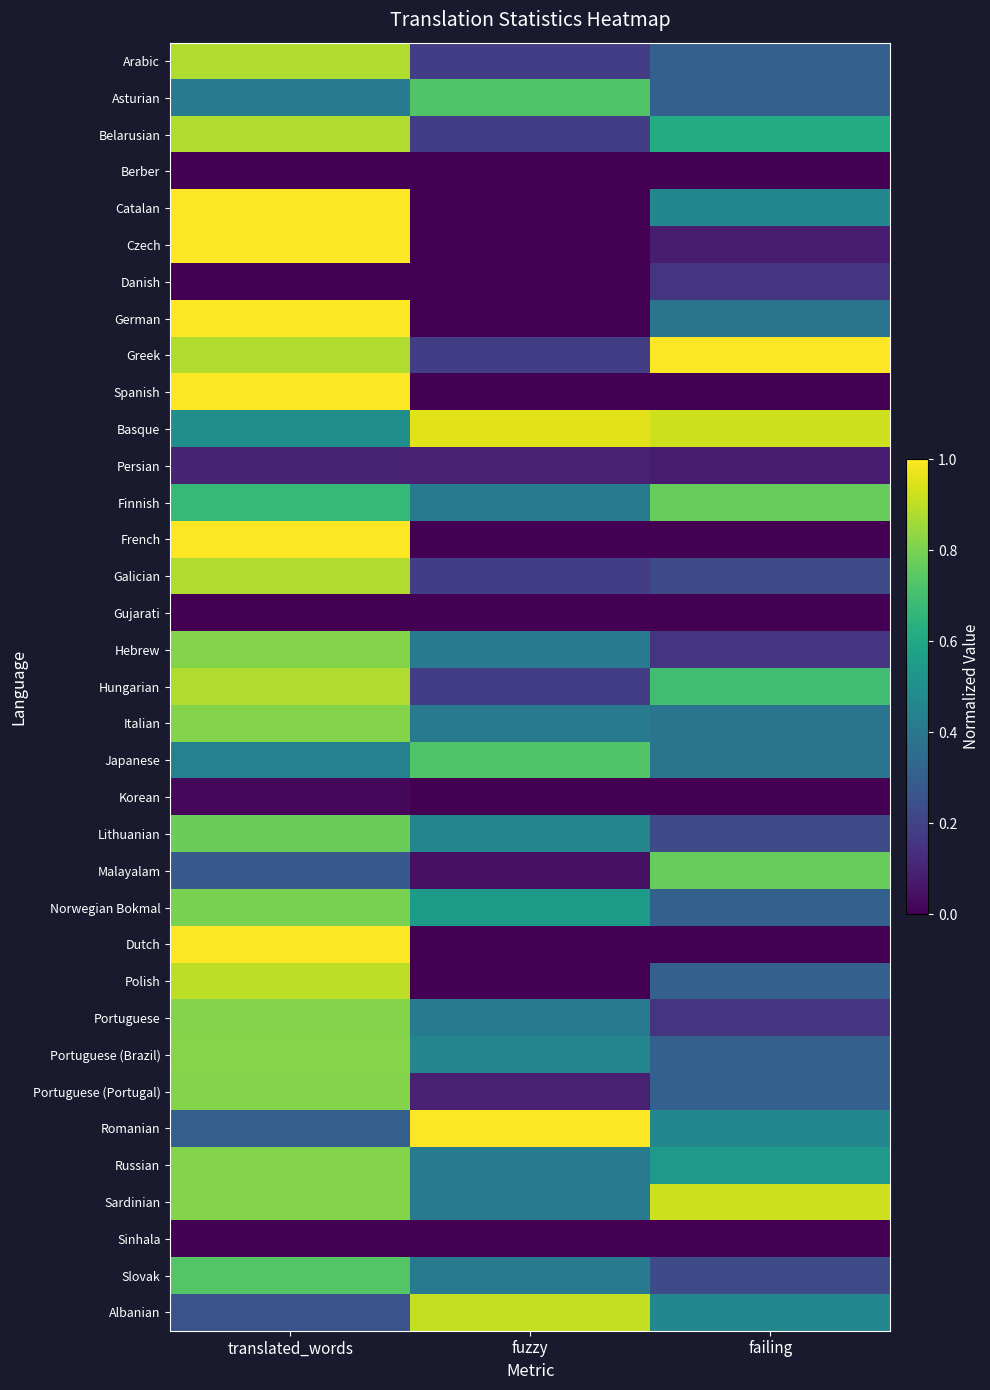

List the series in order of their peak value, lowest first.

Berber, Gujarati, Sinhala, Korean, Persian, Danish, Asturian, Japanese, Slovak, Finnish, Malayalam, Lithuanian, Norwegian Bokmal, Hebrew, Italian, Portuguese, Portuguese (Portugal), Russian, Portuguese (Brazil), Arabic, Belarusian, Galician, Hungarian, Polish, Albanian, Sardinian, Basque, Catalan, Czech, German, Greek, Spanish, French, Dutch, Romanian